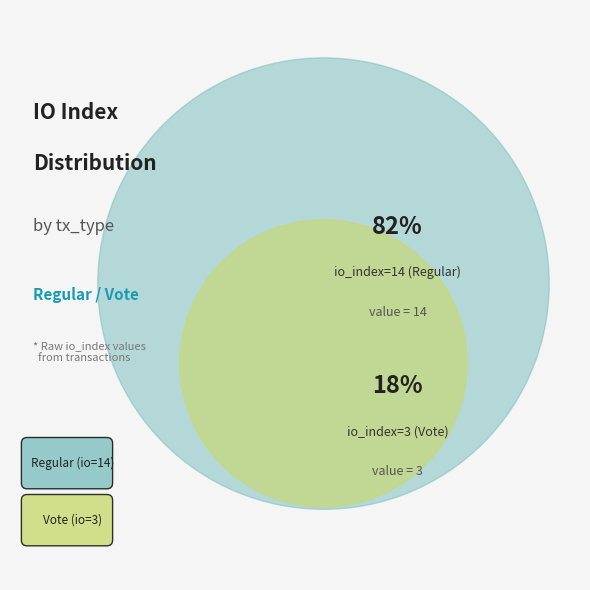

Which slice is the largest?

io_index=14 (Regular)